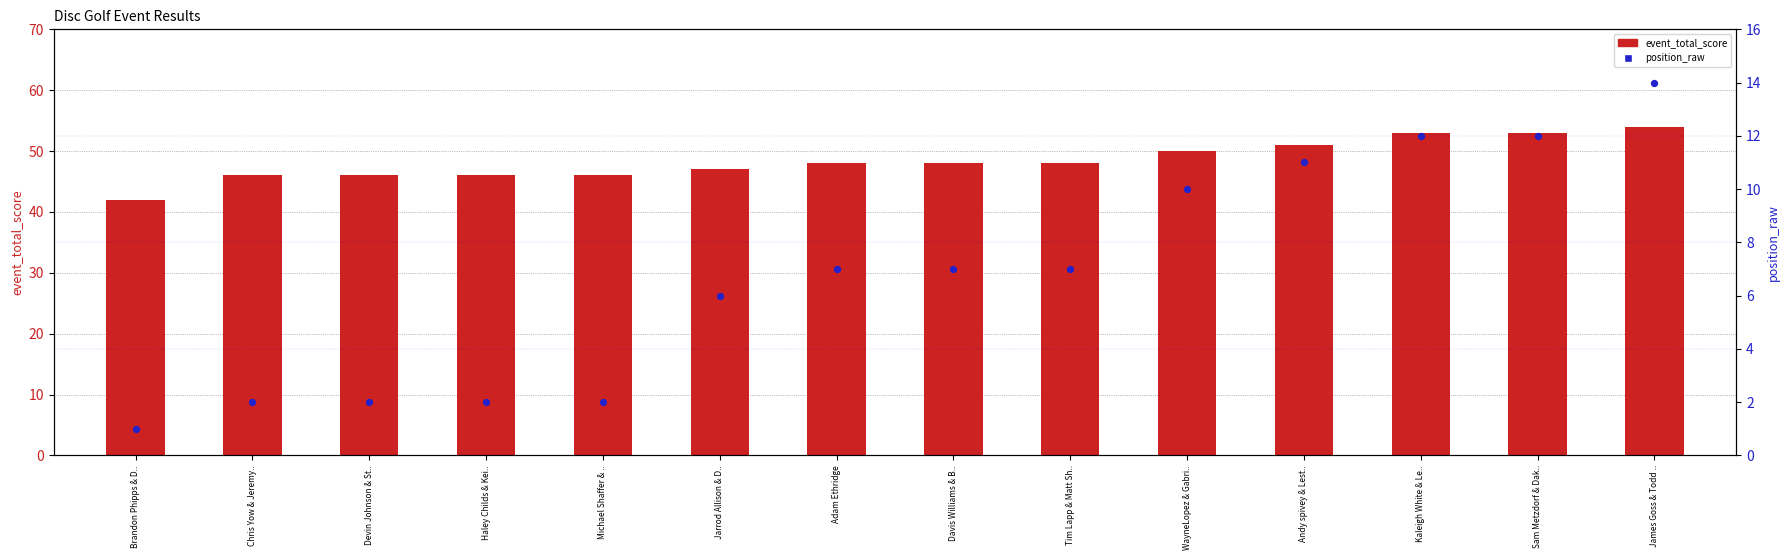

What is the total value across all series at James Goss & Todd ..?

68